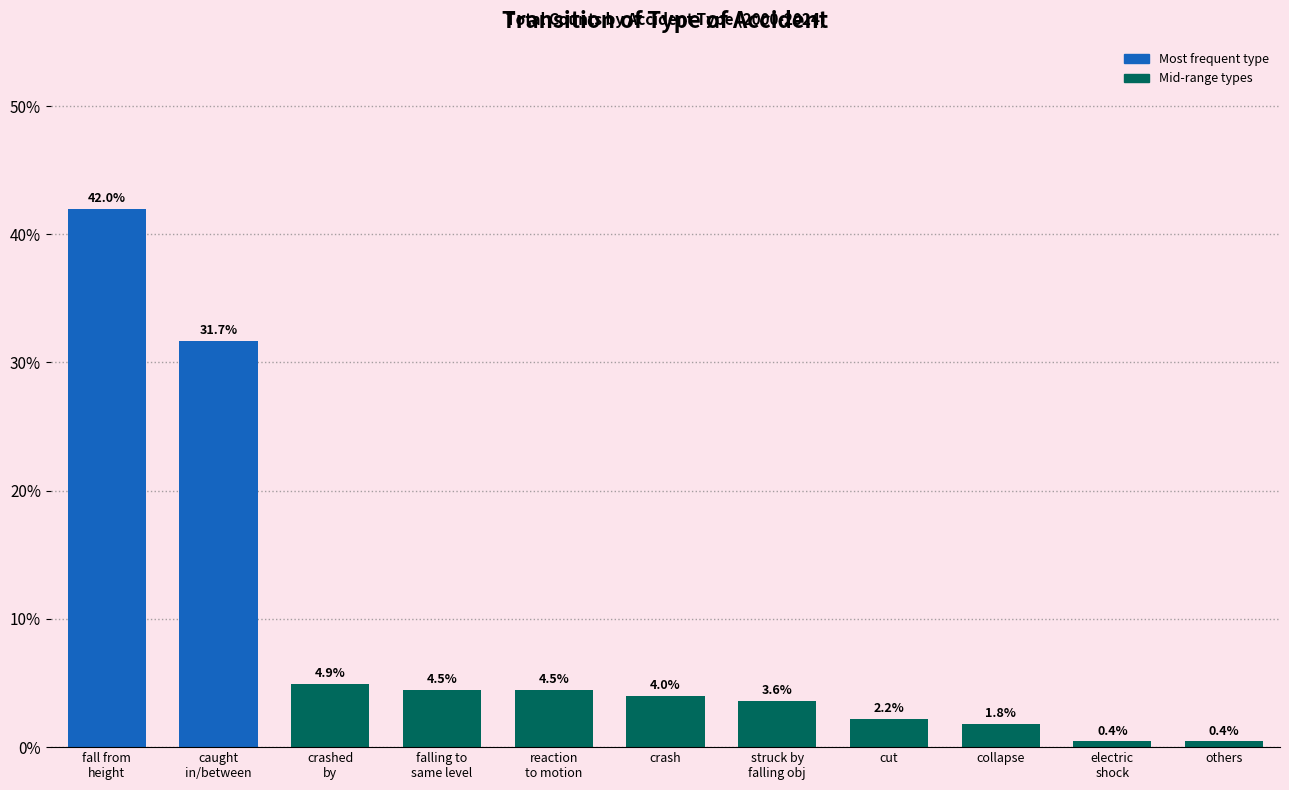

Reading right to left, extract all data points from this chart.

0.4	0.4	1.8	2.2	3.6	4.0	4.5	4.5	4.9	31.7	42.0